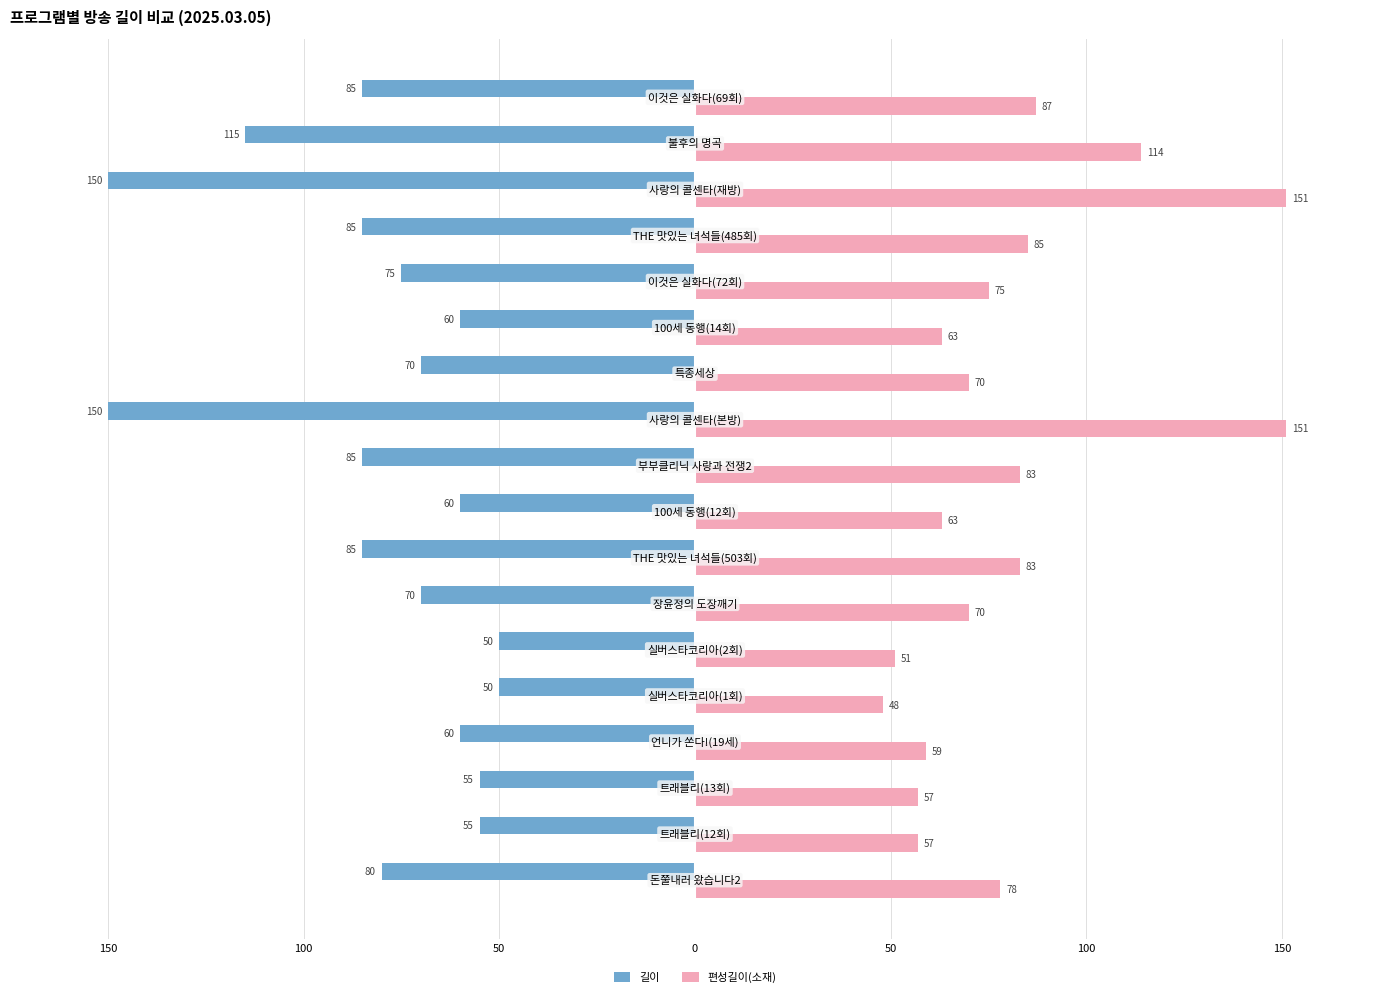

What are all the series names shown in the legend?

길이, 편성길이(소재)